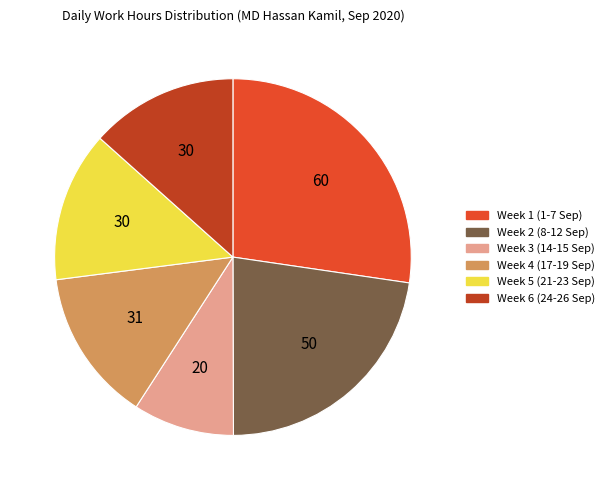

Is it true that Week 6 (24-26 Sep) is 26% of the pie?

False